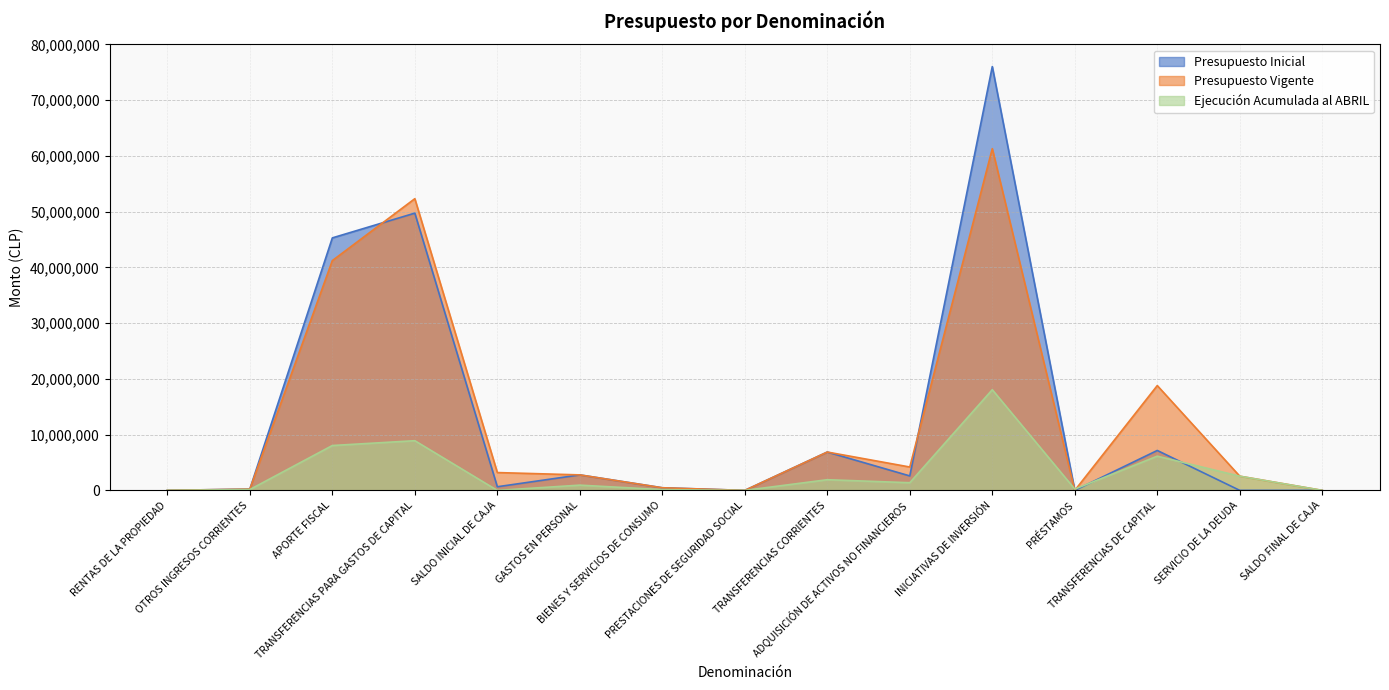

What is the label of the 13th point from the right?

APORTE FISCAL